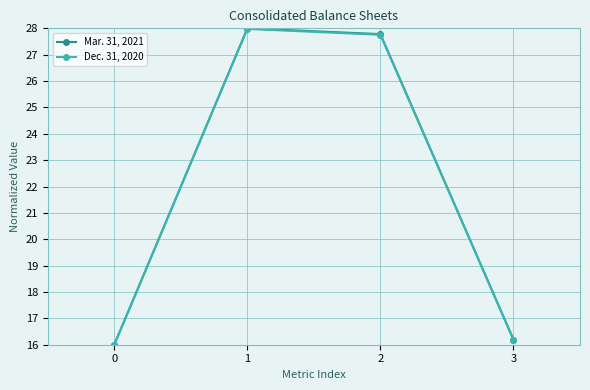

Which series changed the most between 2 and 3?

Mar. 31, 2021